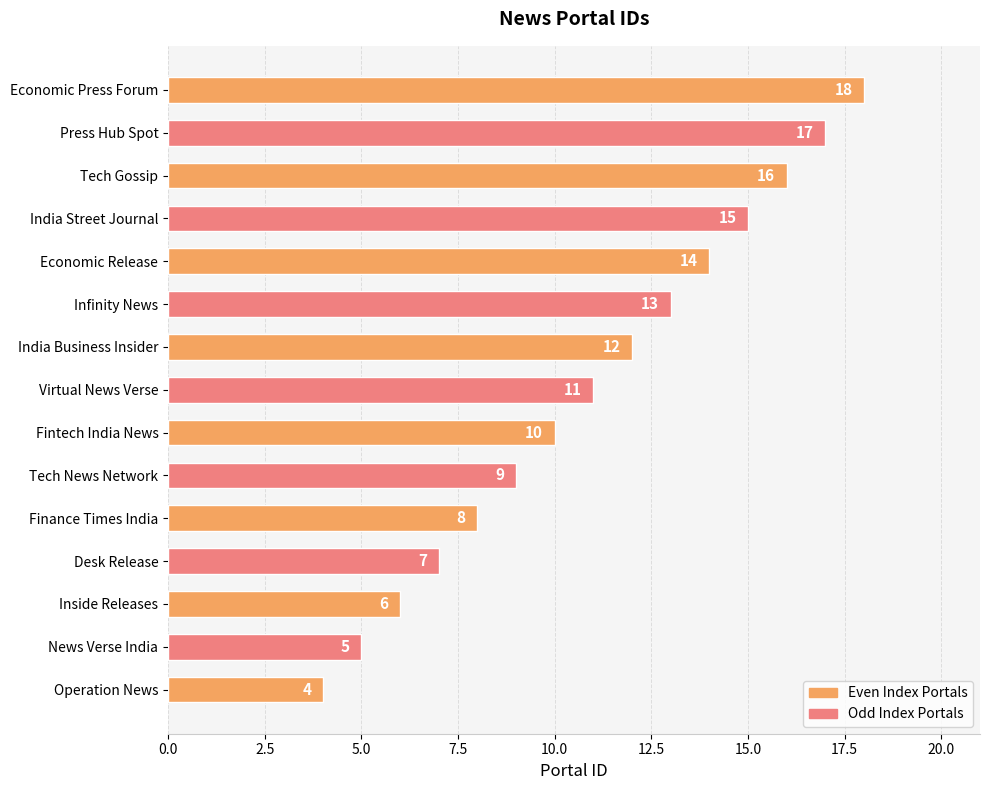

What is the smallest value displayed?

4